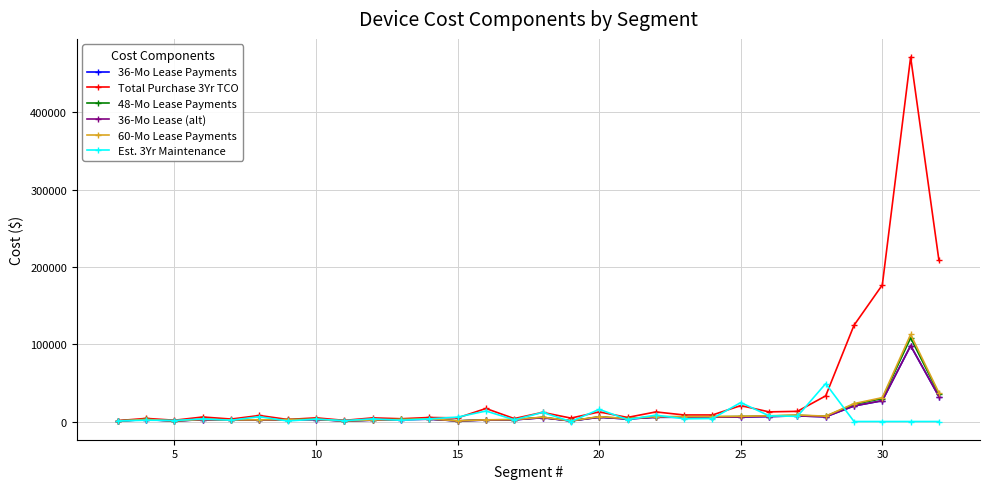

Is this an area chart (filled region under the line)?

No